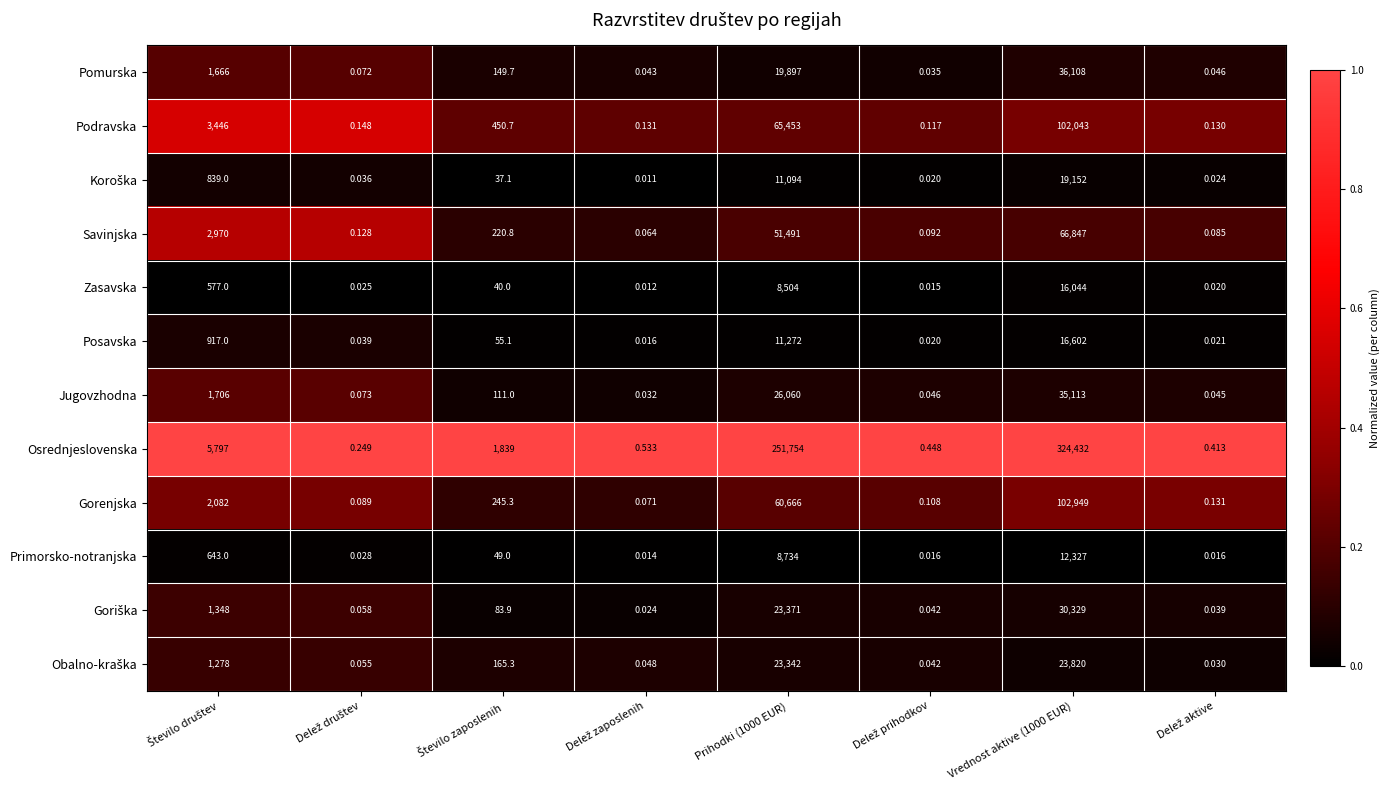

Which series has the largest total across all categories?

Osrednjeslovenska